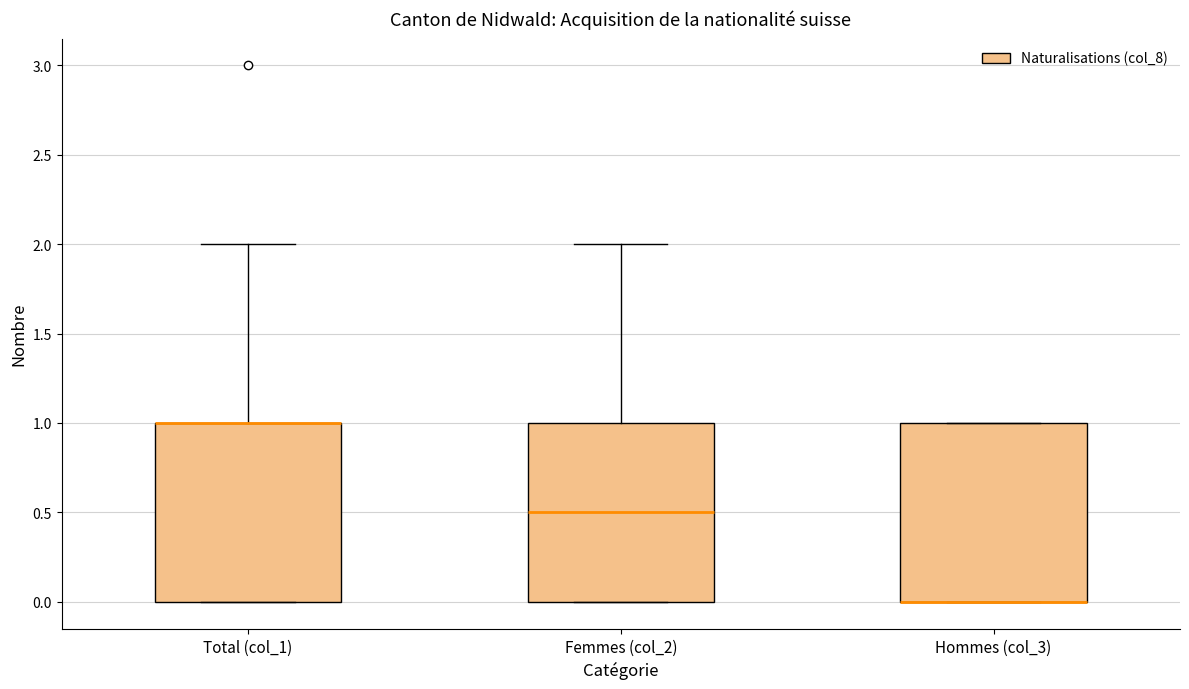

Reading left to right, transcribe this box plot: for each box, give where its median line is, the range the box spans, and where its two whiskers end, as read against the y-axis. The values are not printed on the chart, so give them approximately, as read against the axis.

Total (col_1): median 1.0 (drawn on the box's upper edge), box 0.0 to 1.0, whiskers 0.0 to 2.0
Femmes (col_2): median 0.5, box 0.0 to 1.0, whiskers 0.0 to 2.0
Hommes (col_3): median 0.0 (drawn on the box's lower edge), box 0.0 to 1.0, whiskers 0.0 to 1.0